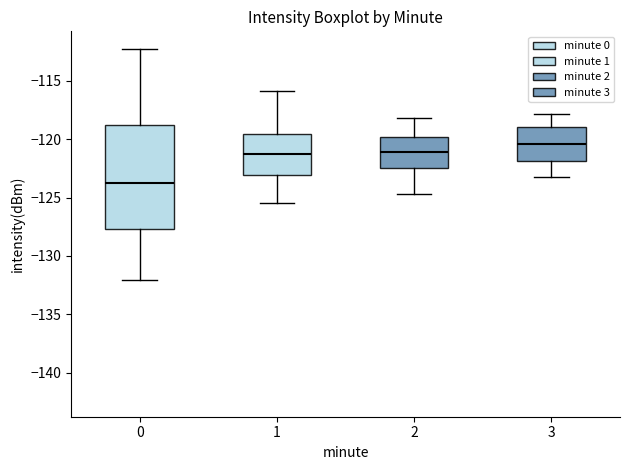

Which box's median line is the highest?

3